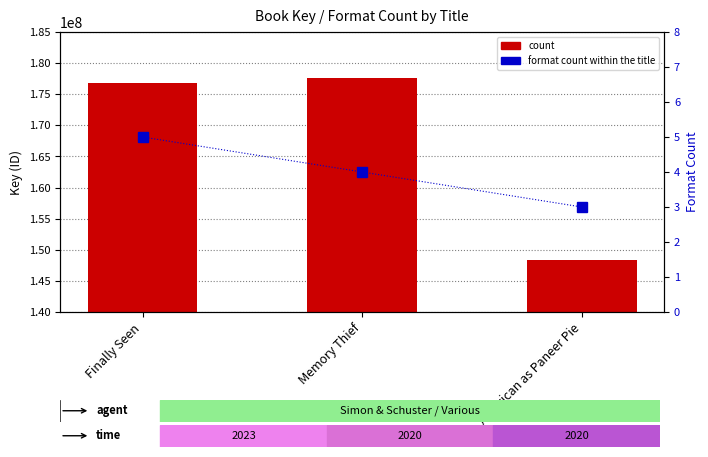

What is the highest value of the count series?

177620020